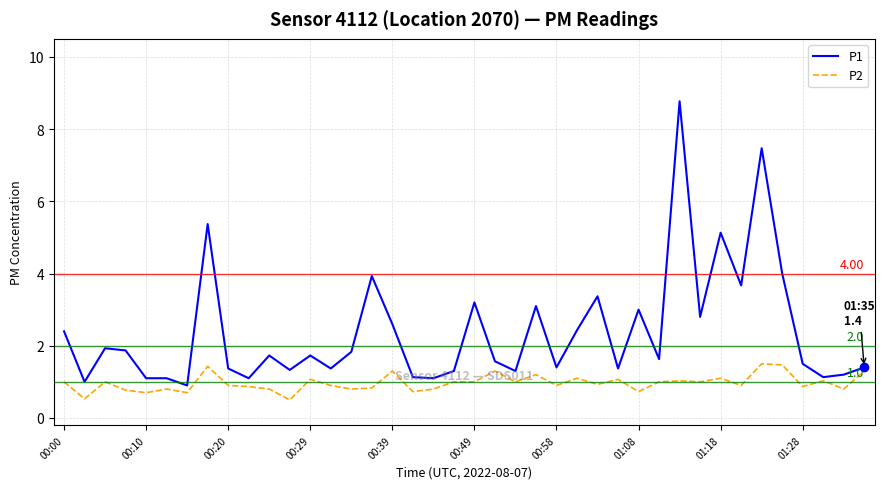

Rank the series by their average value, from highest to lowest.

P1, P2